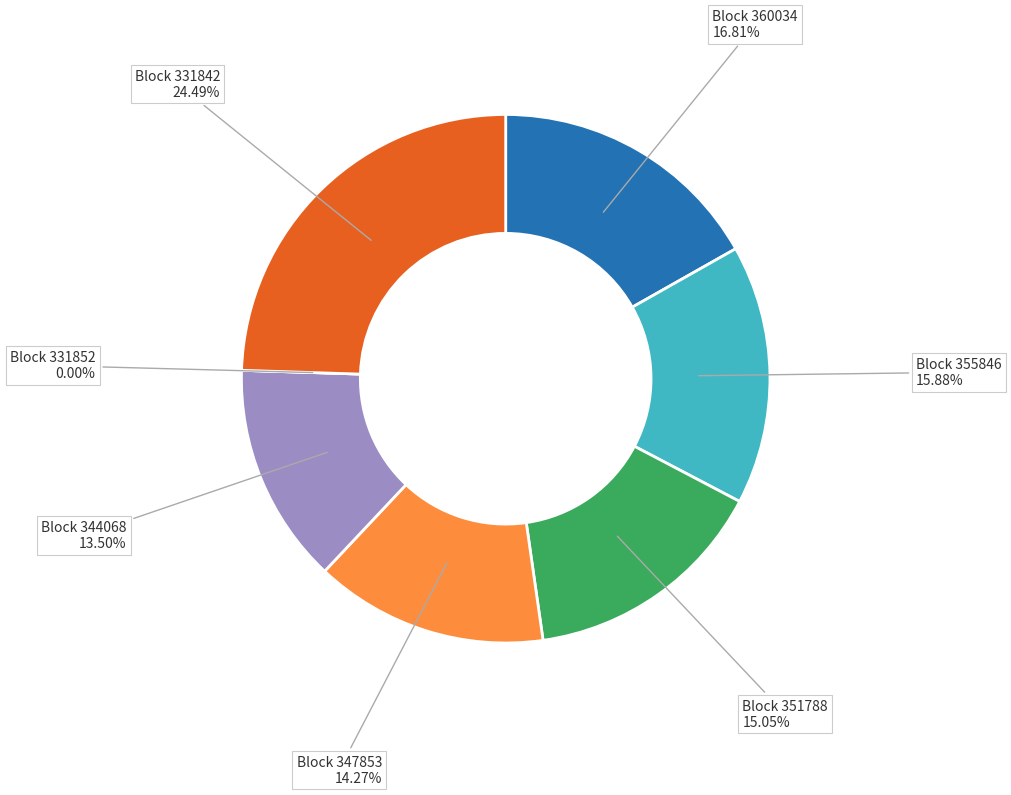

Is it true that 331842 is 18% of the pie?

False